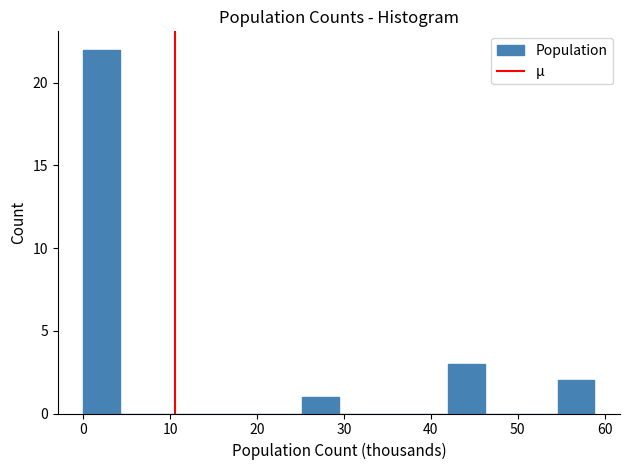

Which range on the x-axis has the tallest bar?

0 to 4